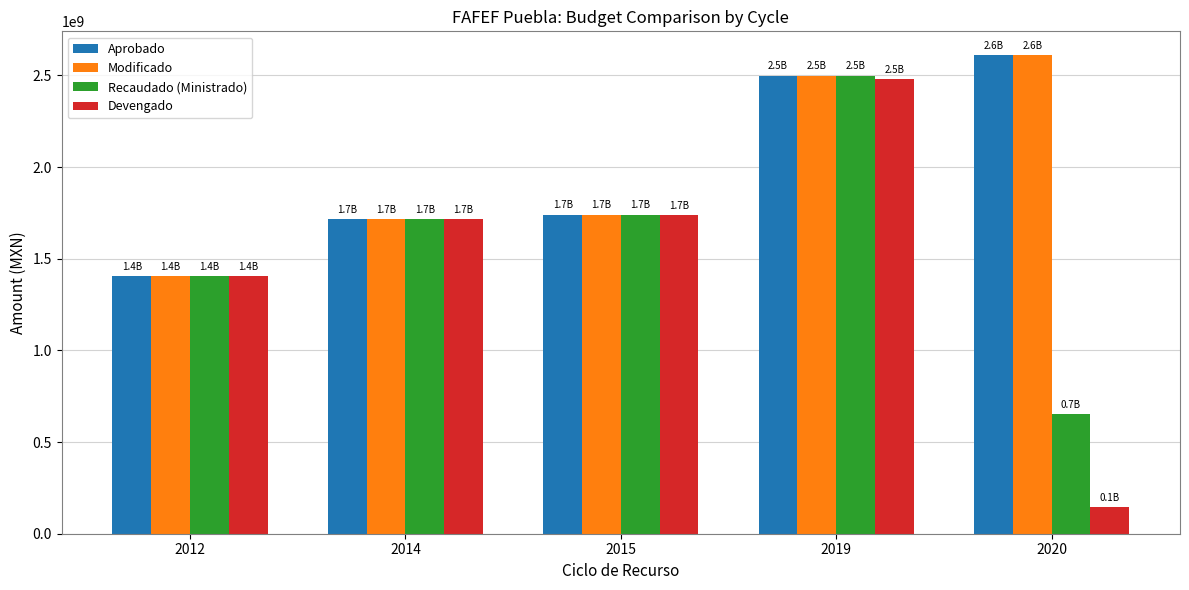

At which category does the chart reach its minimum across all series?

2020